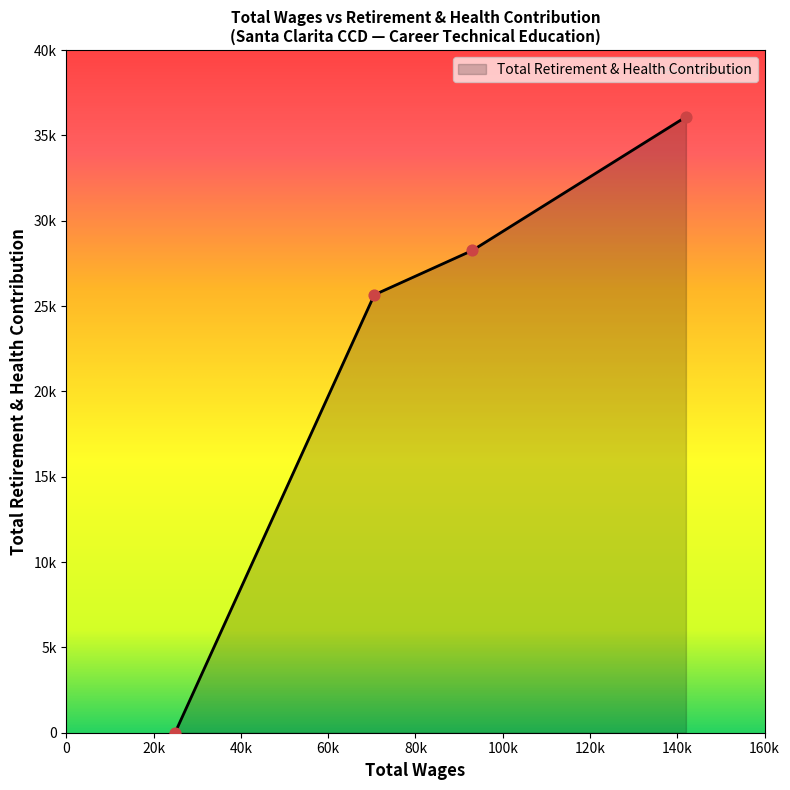

Is this an area chart (filled region under the line)?

Yes